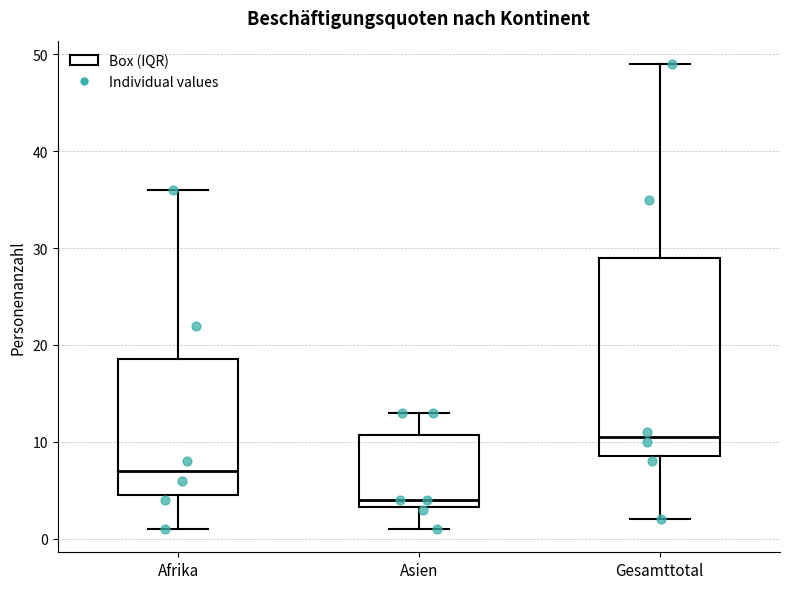

Which box has the highest median line?

Gesamttotal